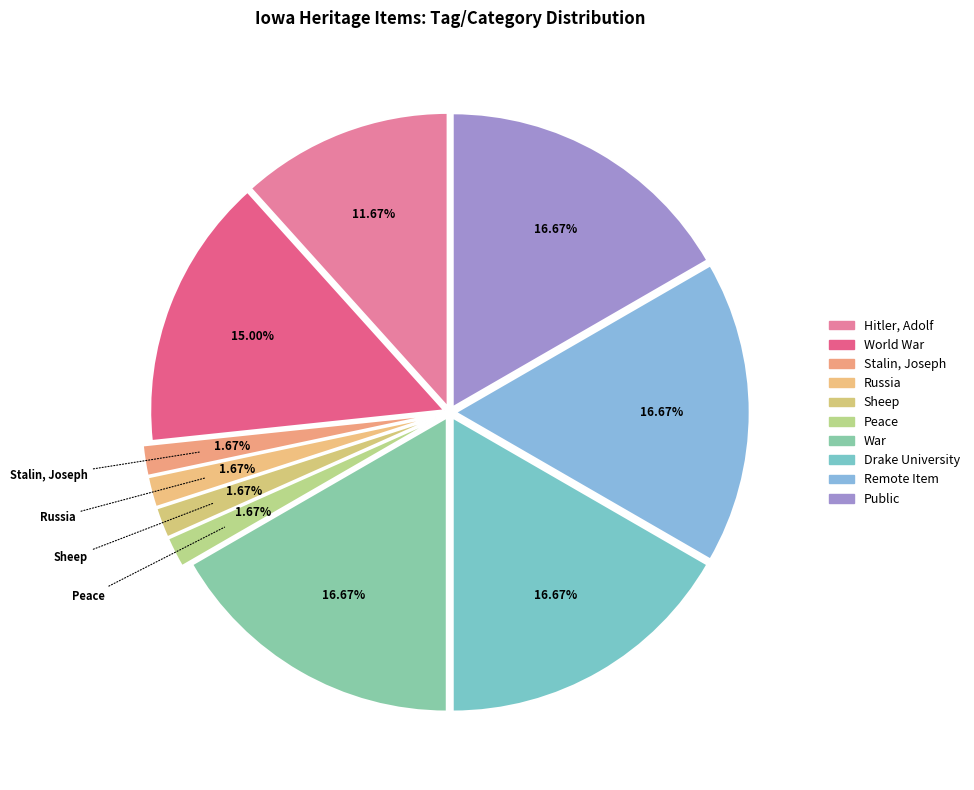

Rank the categories by value from highest to lowest.

War, Drake University, Remote Item, public, World War, 1939-1945, Hitler, Adolf, 1889-1945, Stalin, Joseph, 1879-1953, Russia, Sheep, peace